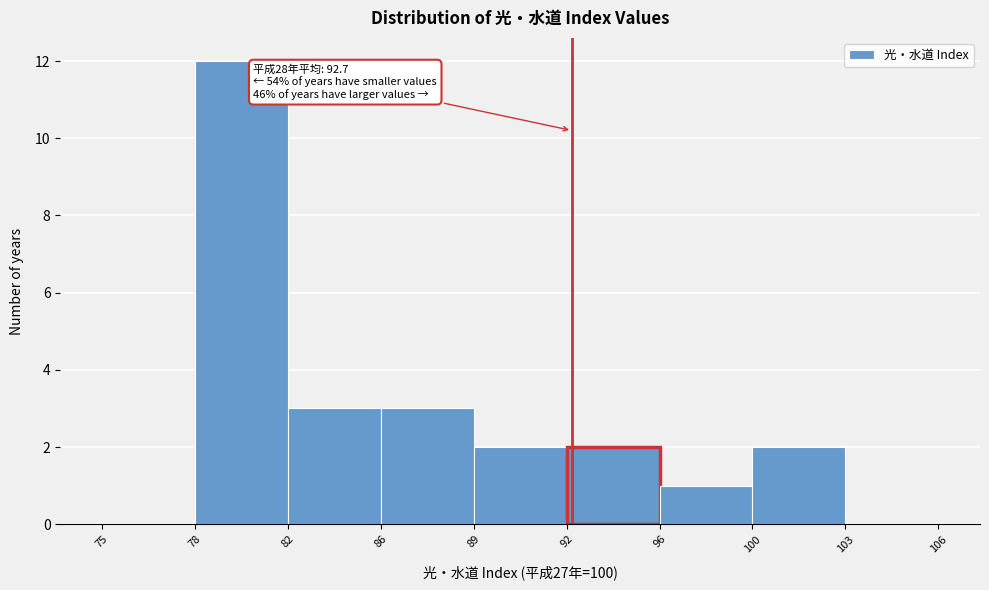

Reading left to right, what are all the values shown in this chart?

75=0	78=12	82=3	86=3	89=2	92=2	96=1	100=2	103=0